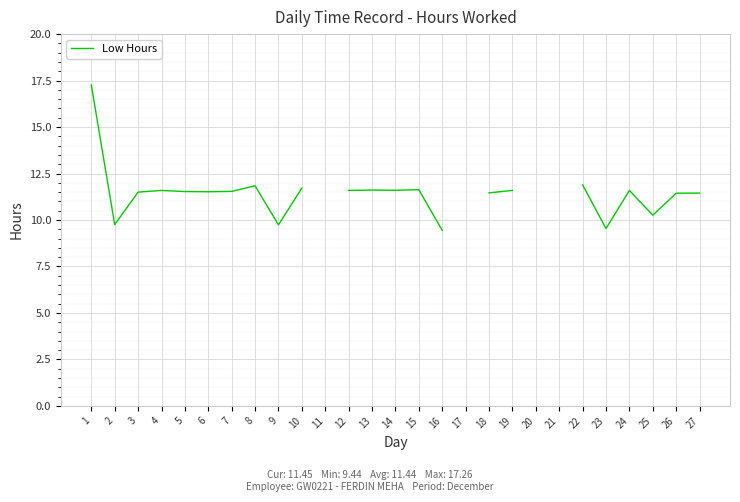

True or false: the data has more than 2 interior local peaks.

True